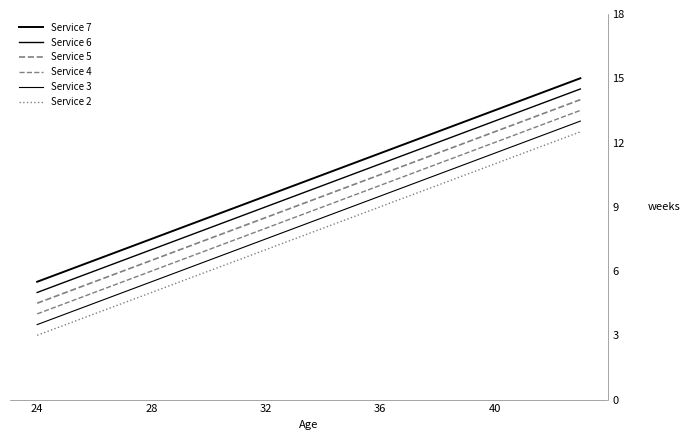

Is this an area chart (filled region under the line)?

No